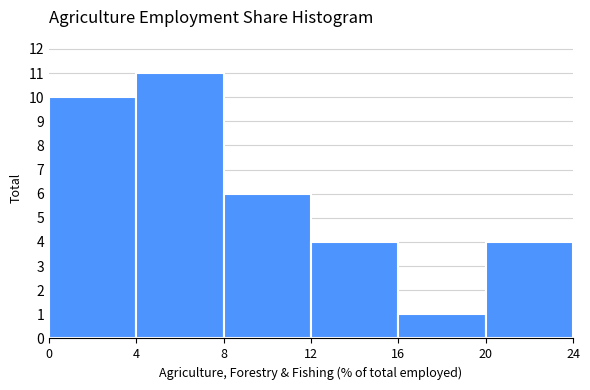

Reading left to right, transcribe this chart: for each bar, give the range it covers on the x-axis and its height. The values are not printed on the chart, so give them approximately, as read against the axis.

0 to 4: 10
4 to 8: 11
8 to 12: 6
12 to 16: 4
16 to 20: 1
20 to 24: 4